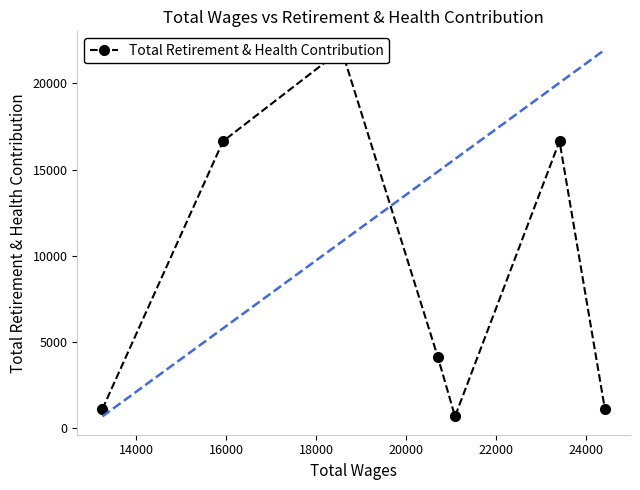

Reading left to right, list all the values displayed in this chart.

1113	16644	21949	4153	689	16644	1113